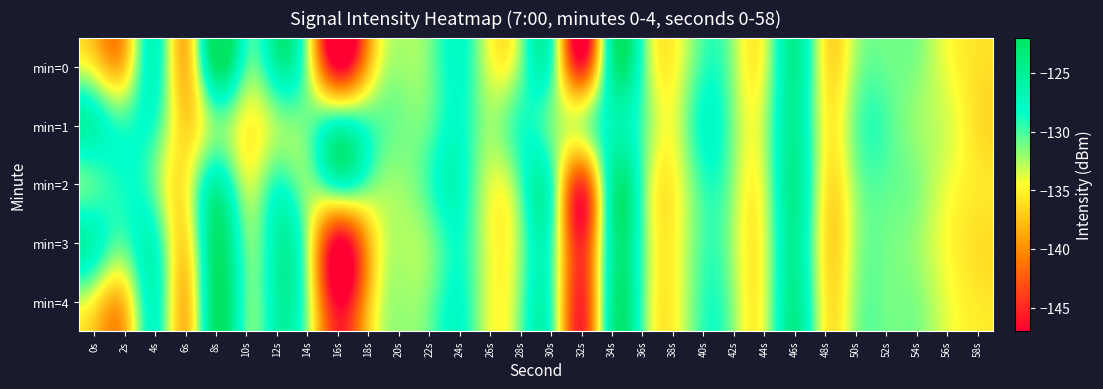

Reading left to right, list all the values displayed in this chart.

min=0: 0s=-135.3	2s=-137.0	4s=-127.4	6s=-137.7	8s=-122.3	10s=-129.9	12s=-125.8	14s=-132.3	16s=-147.0	18s=-138.1	20s=-132.0	22s=-131.2	24s=-127.8	26s=-133.8	28s=-131.2	30s=-129.3	32s=-145.0	34s=-125.2	36s=-129.6	38s=-134.9	40s=-129.5	42s=-132.0	44s=-133.5	46s=-124.7	48s=-135.2	50s=-132.2	52s=-130.8	54s=-131.5	56s=-134.2	58s=-135.9
min=1: 0s=-126.6	2s=-129.2	4s=-129.2	6s=-136.5	8s=-131.3	10s=-134.6	12s=-132.2	14s=-130.8	16s=-127.5	18s=-129.4	20s=-131.0	22s=-130.5	24s=-128.0	26s=-132.0	28s=-129.0	30s=-131.0	32s=-133.0	34s=-127.0	36s=-130.0	38s=-134.0	40s=-128.0	42s=-131.5	44s=-132.5	46s=-125.0	48s=-134.5	50s=-131.0	52s=-130.0	54s=-132.0	56s=-133.5	58s=-136.0
min=2: 0s=-130.0	2s=-128.5	4s=-131.0	6s=-135.0	8s=-126.0	10s=-133.0	12s=-129.0	14s=-131.5	16s=-128.0	18s=-130.5	20s=-132.0	22s=-129.5	24s=-127.5	26s=-133.5	28s=-130.0	30s=-129.0	32s=-144.0	34s=-125.5	36s=-130.0	38s=-135.0	40s=-129.5	42s=-132.0	44s=-133.0	46s=-124.5	48s=-135.0	50s=-132.0	52s=-130.5	54s=-131.5	56s=-134.0	58s=-135.5
min=3: 0s=-127.0	2s=-130.0	4s=-128.0	6s=-136.0	8s=-122.5	10s=-130.5	12s=-126.0	14s=-132.5	16s=-147.0	18s=-138.5	20s=-132.5	22s=-131.5	24s=-128.5	26s=-134.0	28s=-131.5	30s=-129.5	32s=-145.0	34s=-125.5	36s=-130.0	38s=-135.0	40s=-130.0	42s=-132.5	44s=-133.5	46s=-125.0	48s=-135.5	50s=-132.5	52s=-131.0	54s=-132.0	56s=-134.5	58s=-136.0
min=4: 0s=-135.0	2s=-137.0	4s=-127.5	6s=-137.5	8s=-122.0	10s=-130.0	12s=-126.0	14s=-132.0	16s=-147.0	18s=-138.0	20s=-132.0	22s=-131.0	24s=-128.0	26s=-134.0	28s=-131.0	30s=-129.5	32s=-145.0	34s=-125.0	36s=-130.0	38s=-135.0	40s=-129.5	42s=-132.0	44s=-133.5	46s=-124.5	48s=-135.0	50s=-132.0	52s=-131.0	54s=-131.5	56s=-134.0	58s=-135.5